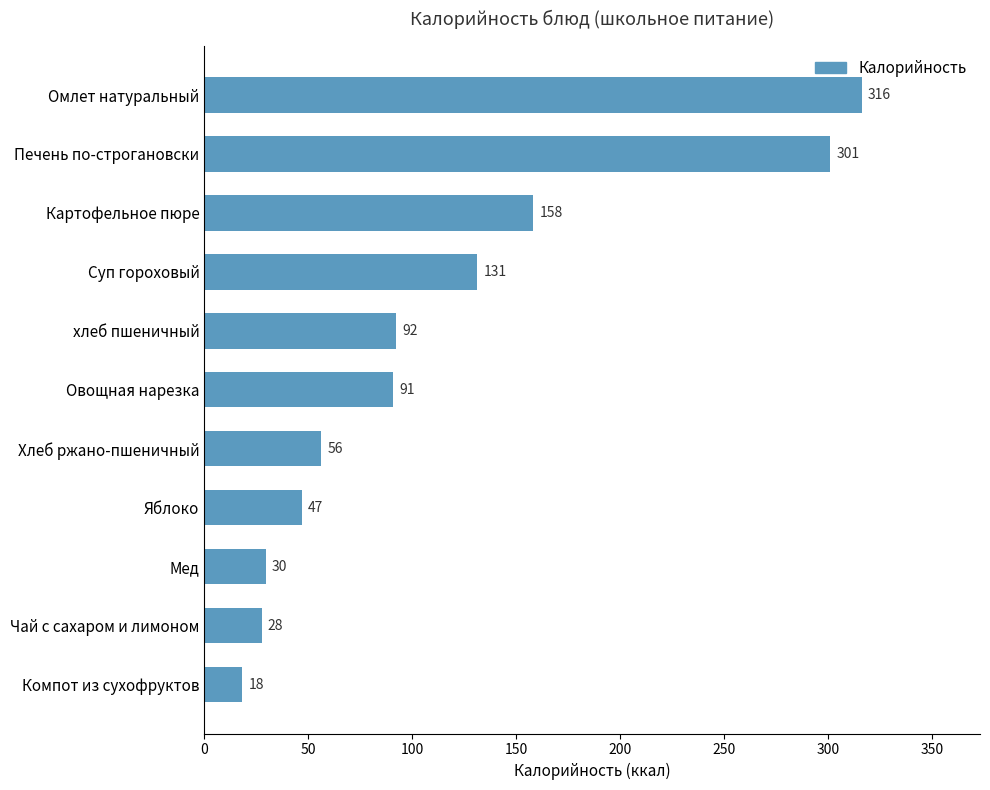

What is the sum of all values?

1268.4